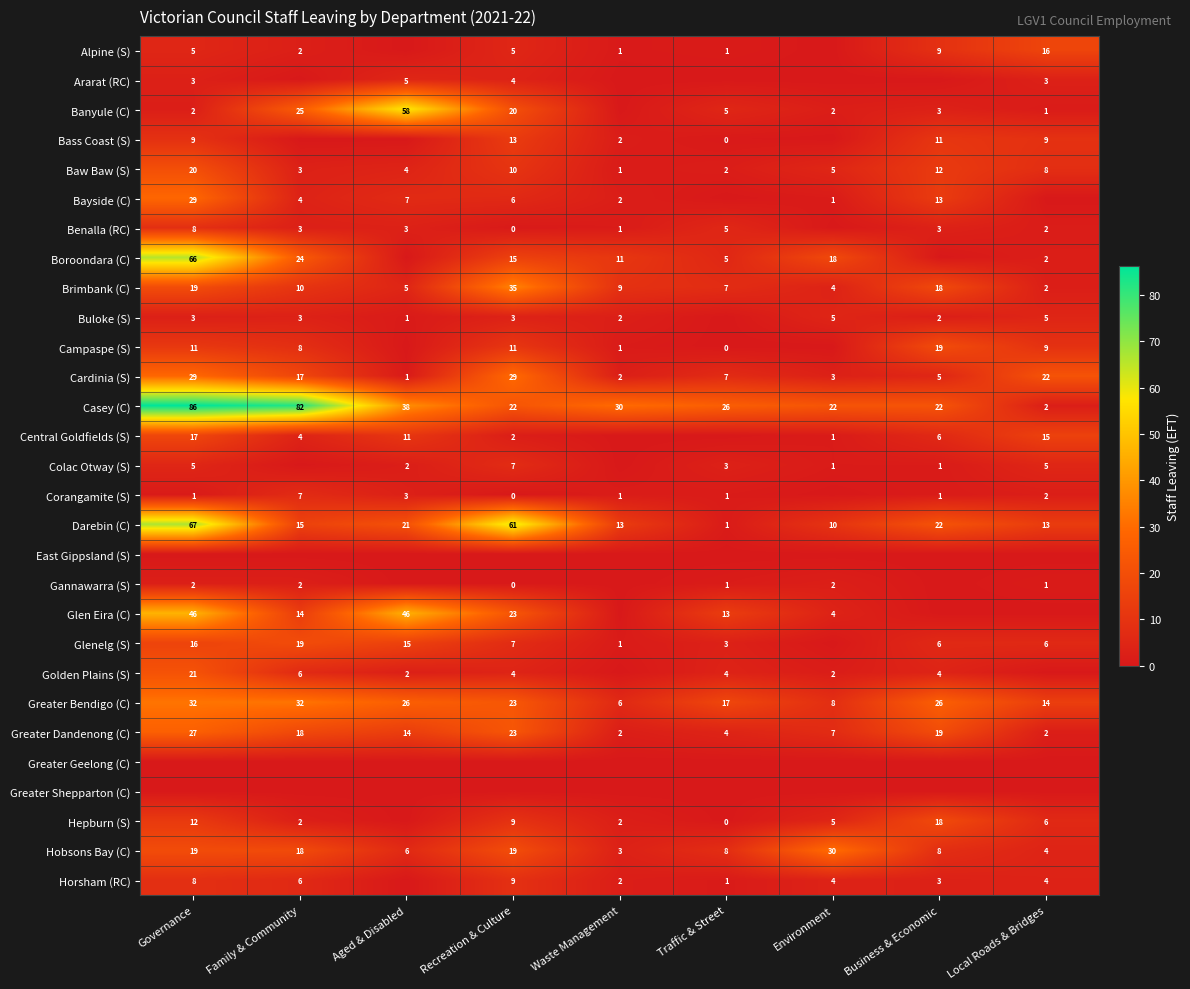

The Darebin (C) series shows 24 at Family & Community. True or false?

False